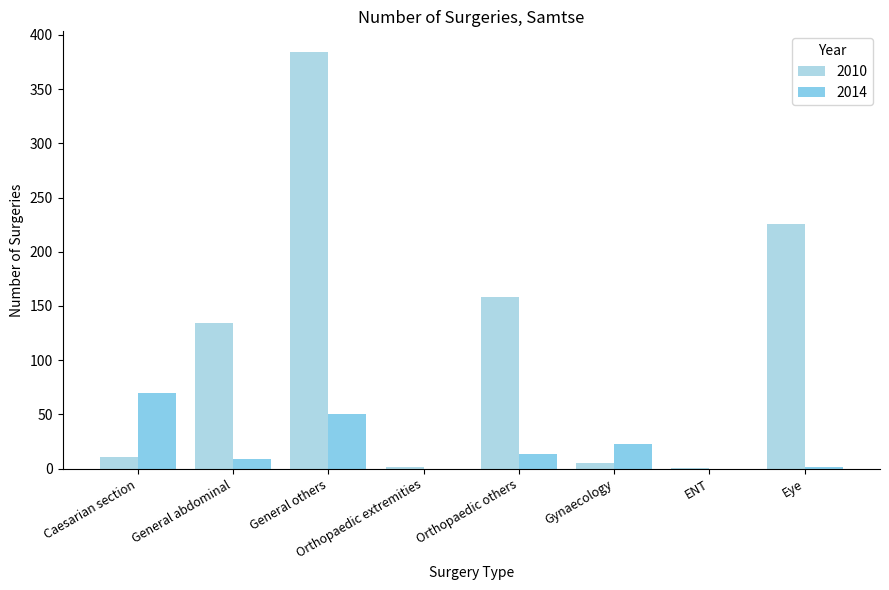

List the labels in order of 2010 value, smallest first.

ENT, Orthopaedic extremities, Gynaecology, Caesarian section, General abdominal, Orthopaedic others, Eye, General others